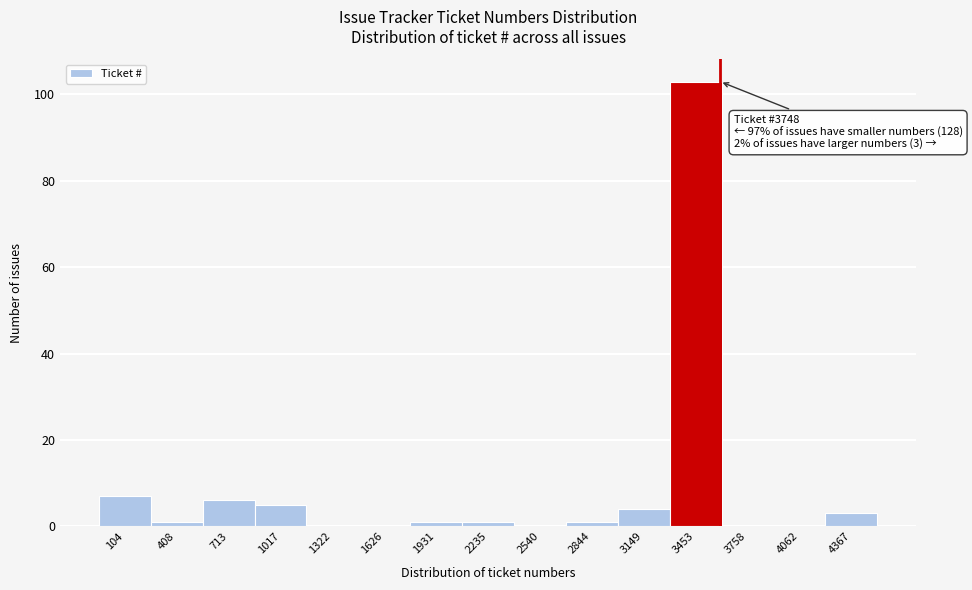

Reading left to right, list all the values displayed in this chart.

104=7	408=1	713=6	1017=5	1322=0	1626=0	1931=1	2235=1	2540=0	2844=1	3149=4	3453=103	3758=0	4062=0	4367=3